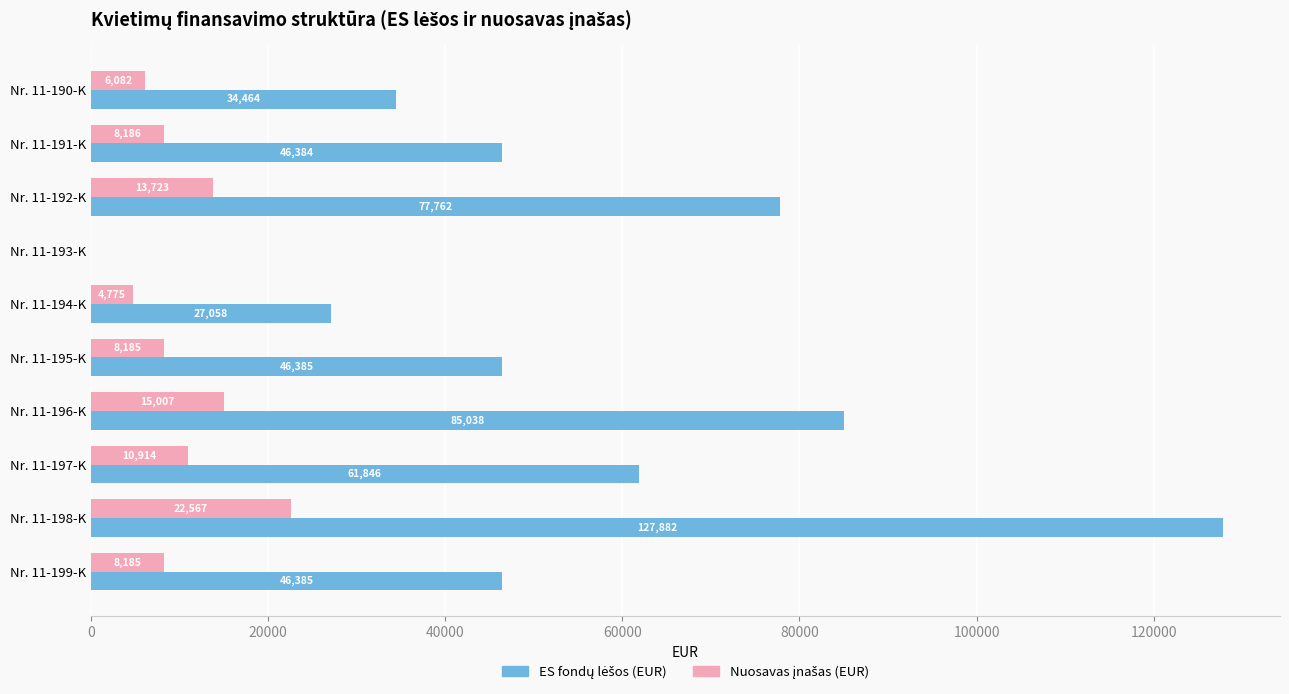

What is the maximum value shown in the chart?

127882.2